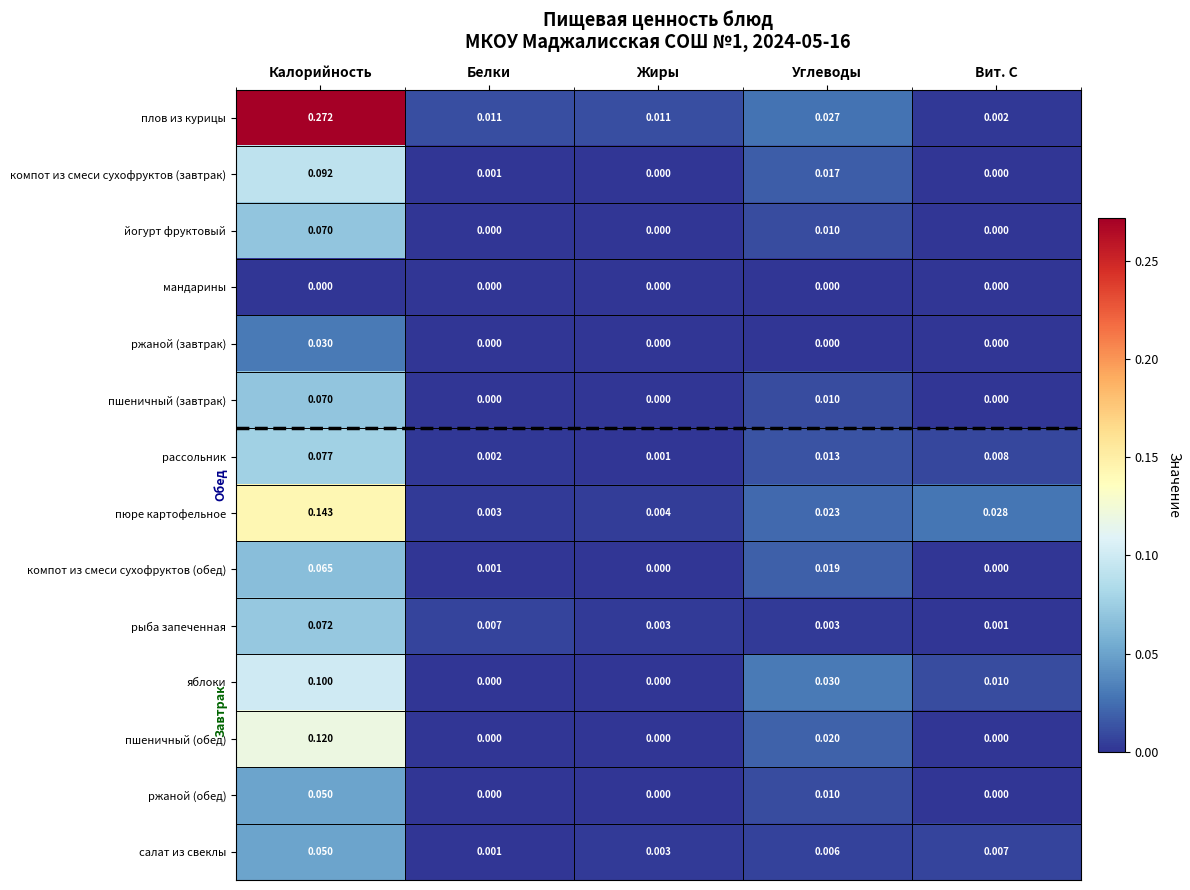

Which series has the largest total across all categories?

плов из курицы